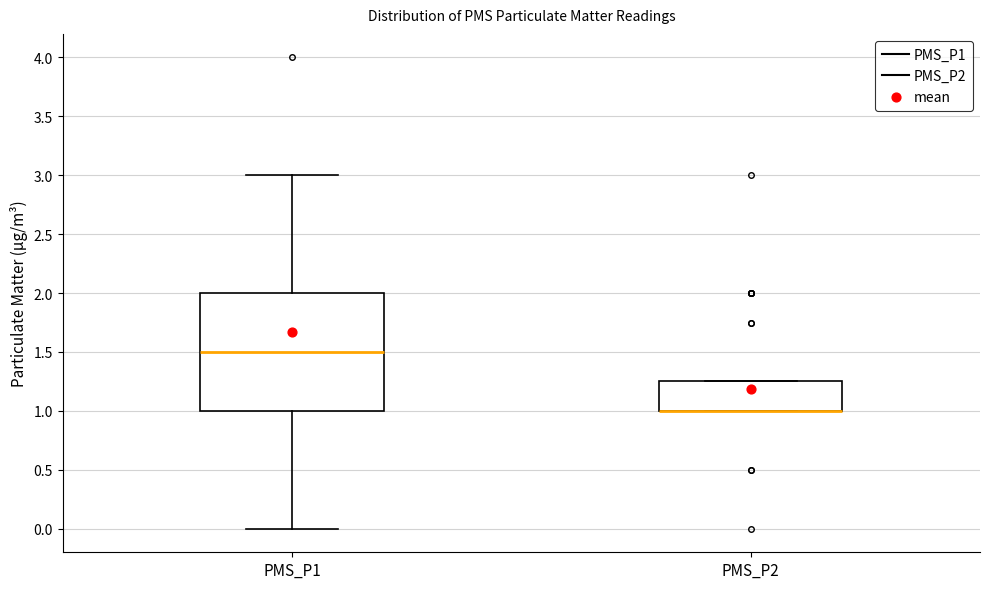

Reading left to right, read every box against the y-axis: the position of its median line, the range the box covers, and the ends of its whiskers. The values are not printed on the chart, so give them approximately, as read against the axis.

PMS_P1: median 1.50, box 1.00 to 2.00, whiskers 0.00 to 3.00
PMS_P2: median 1.00 (drawn on the box's lower edge), box 1.00 to 1.25, whiskers 1.00 to 1.25